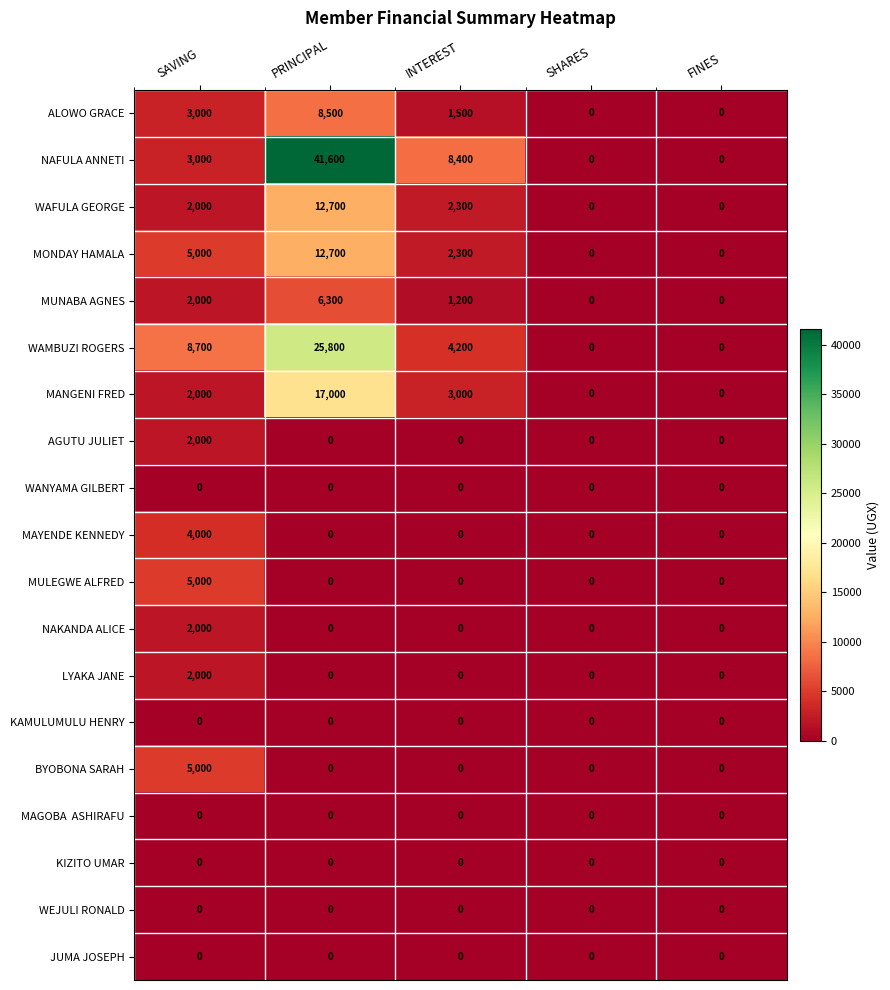

What is the total value across all series at SAVING?

45700